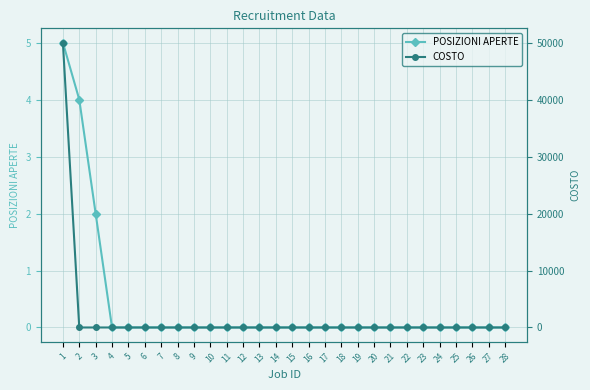

The value of POSIZIONI APERTE at 10 is 0. True or false?

True